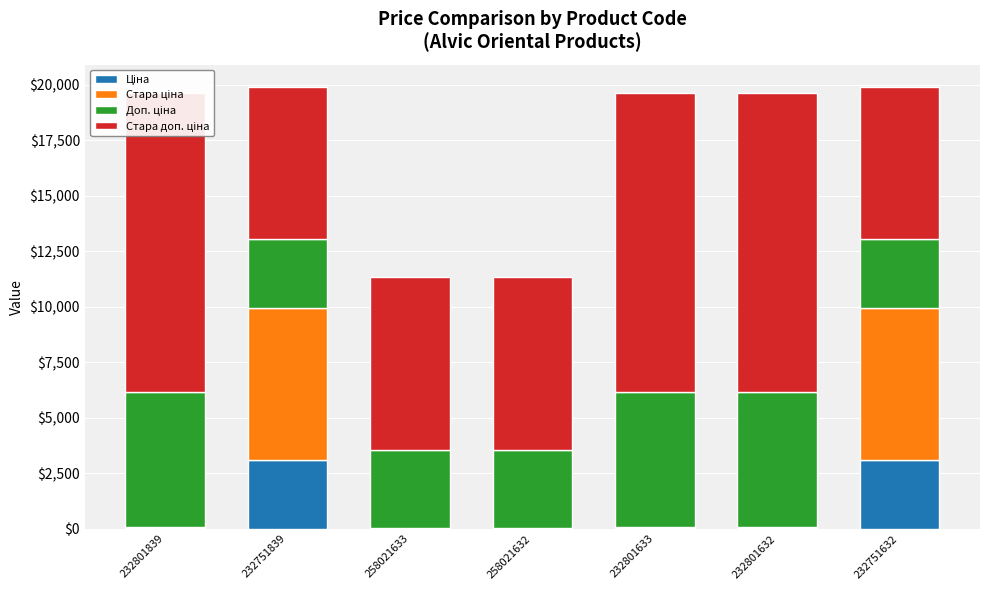

Which category has the lowest value across all series?

258021633